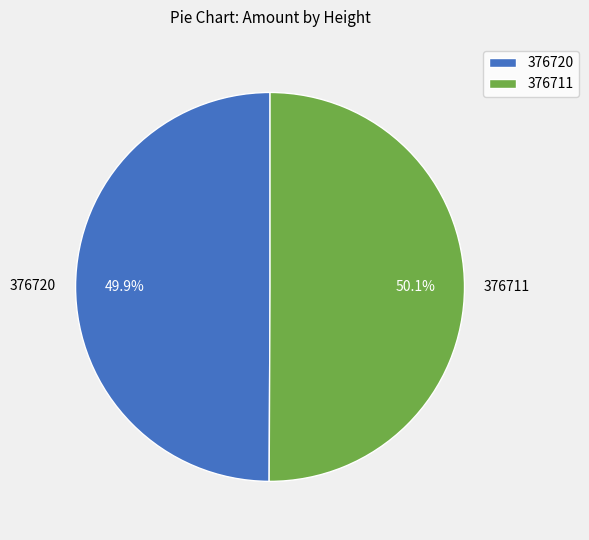

Does any single category account for the majority?

Yes